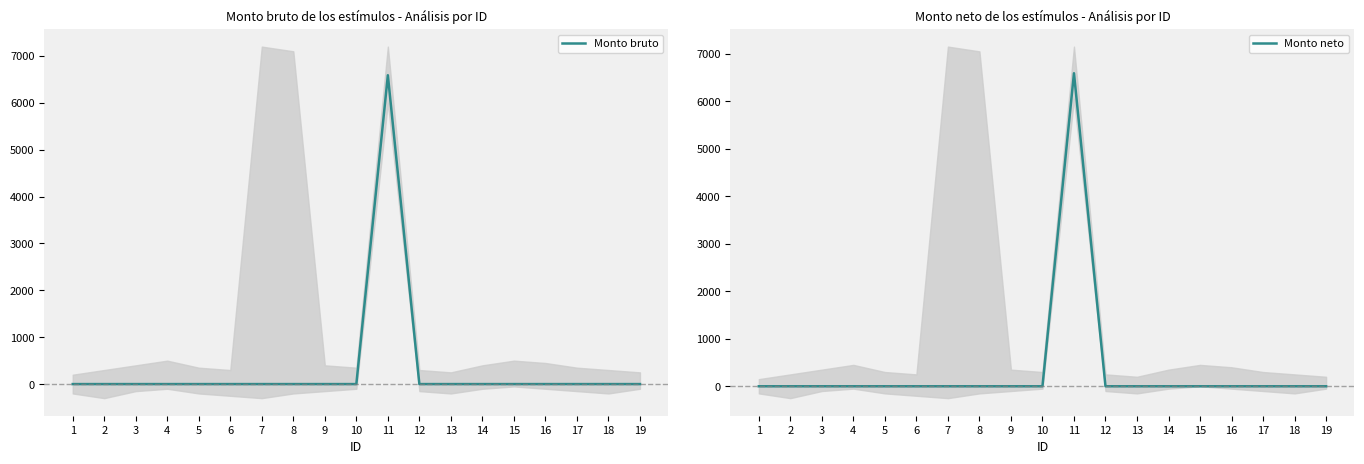

How many data points in Monto bruto are above 0?

1